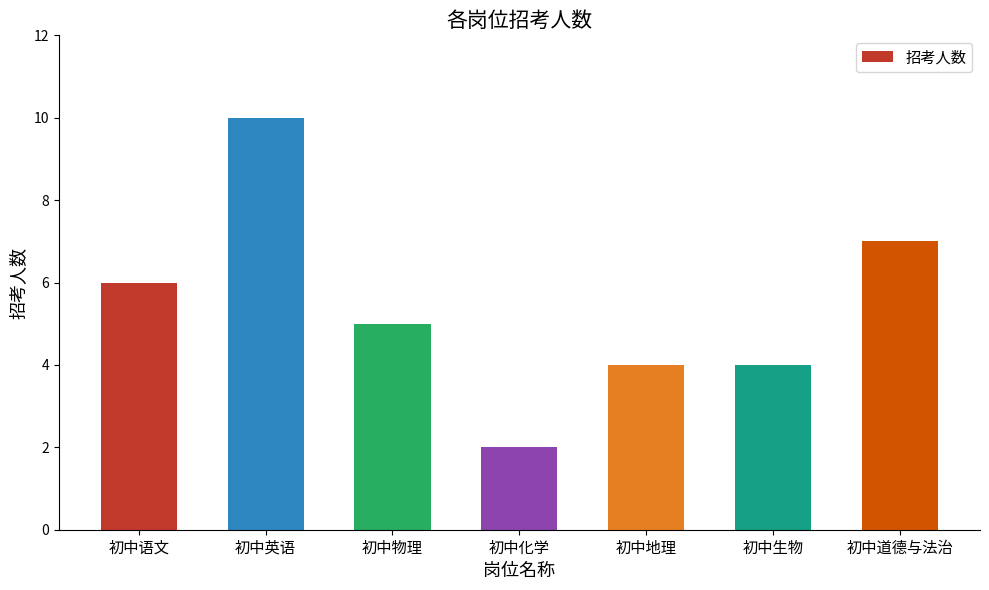

The chart shows a value of 3 at 初中道德与法治. True or false?

False